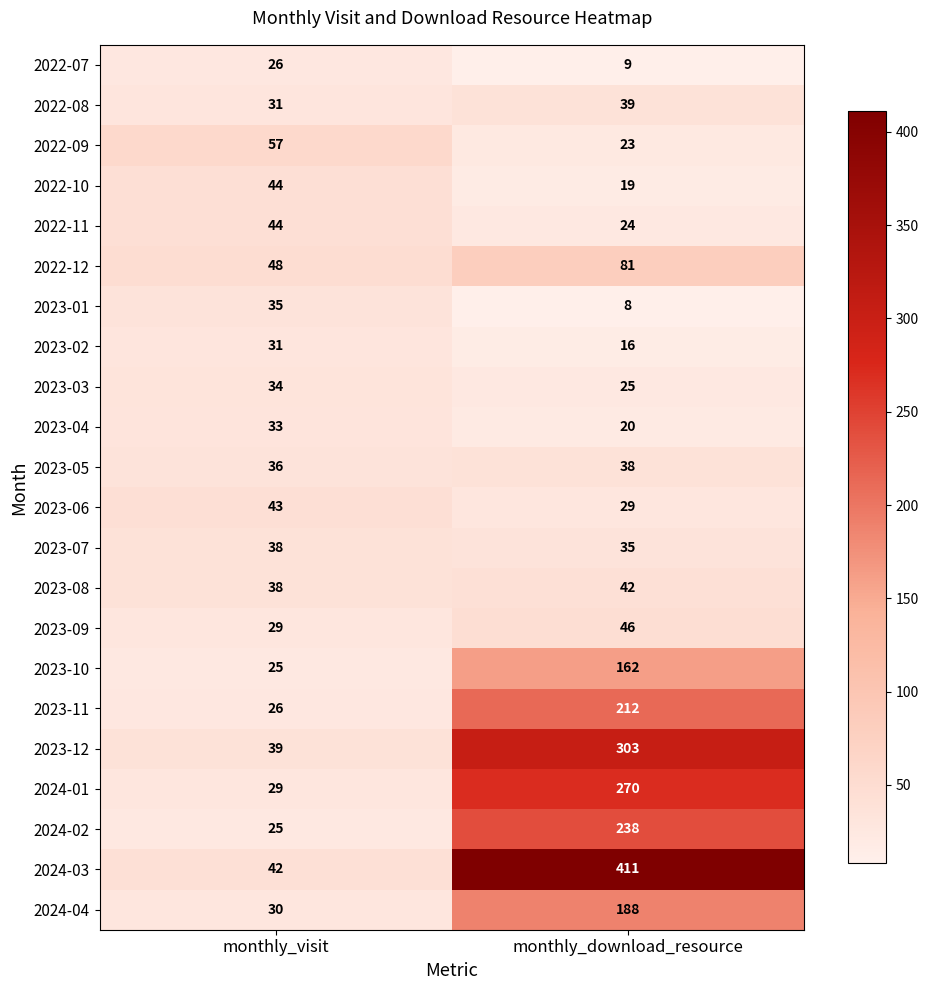

How many categories are shown in the chart?

2